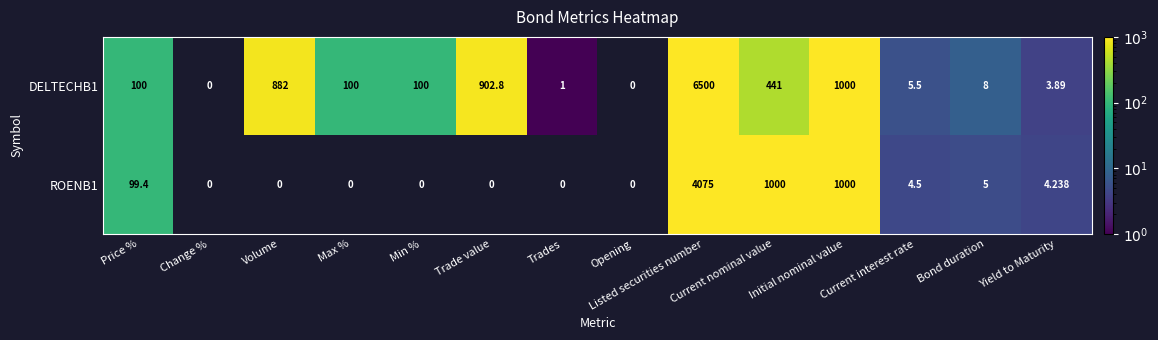

Is the value of ROENB1 at Max % greater than the value of DELTECHB1 at Max %?

No